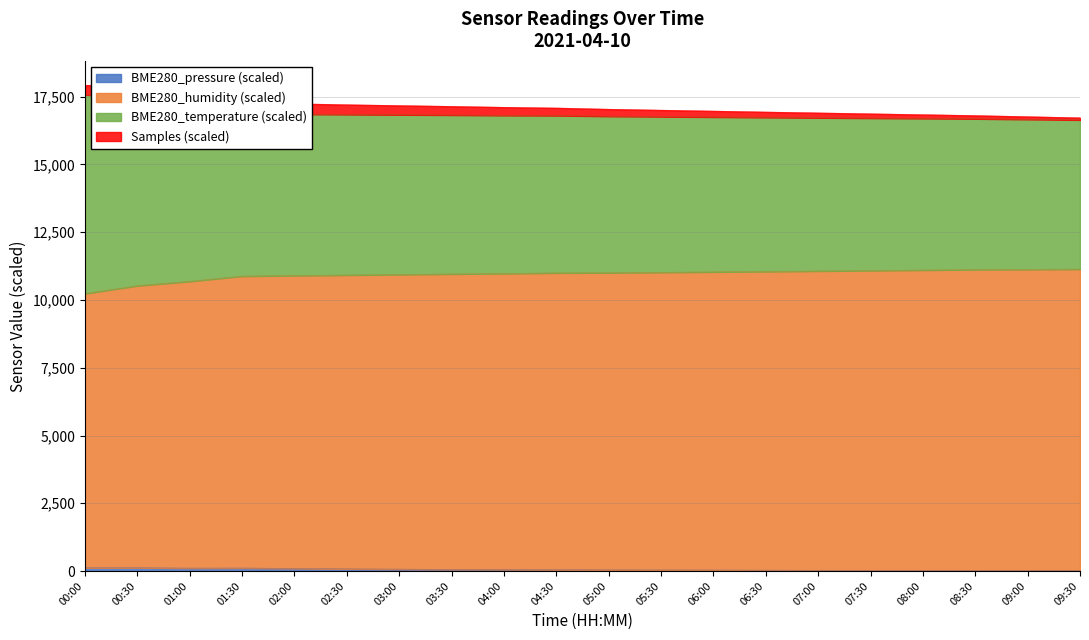

Does the chart have visible grid lines?

Yes